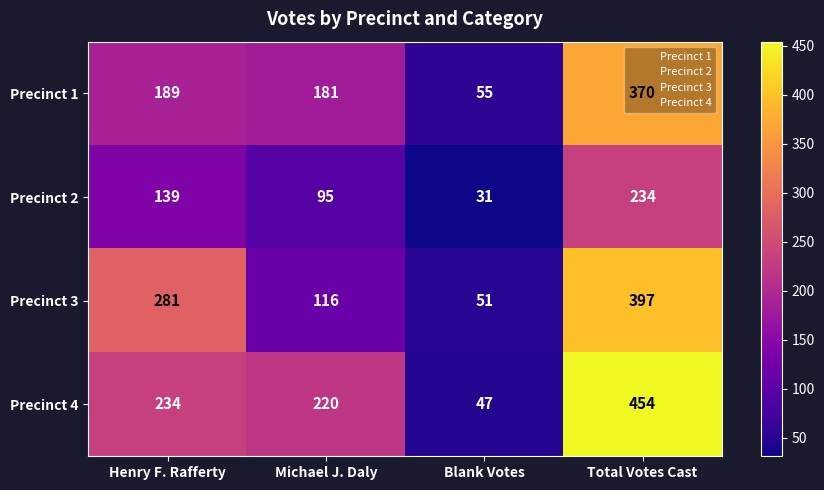

Where is Precinct 3 nearest to the value 224?

Henry F. Rafferty